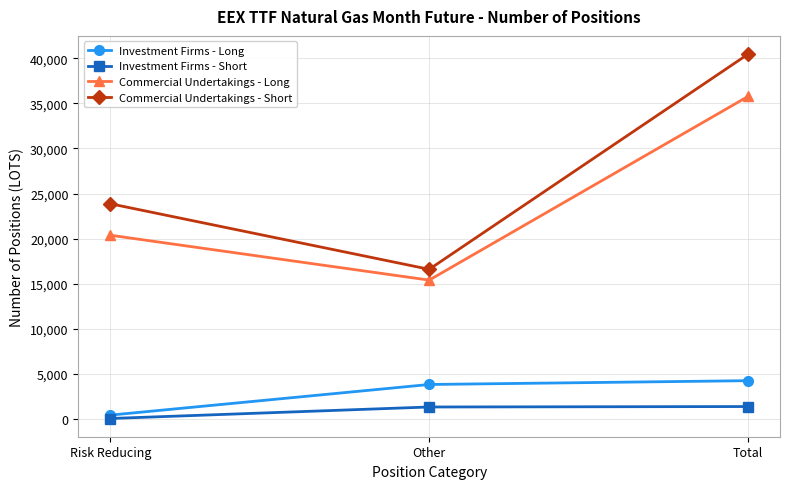

At Other, list the series in order from largest to smallest.

Commercial Undertakings - Short, Commercial Undertakings - Long, Investment Firms - Long, Investment Firms - Short